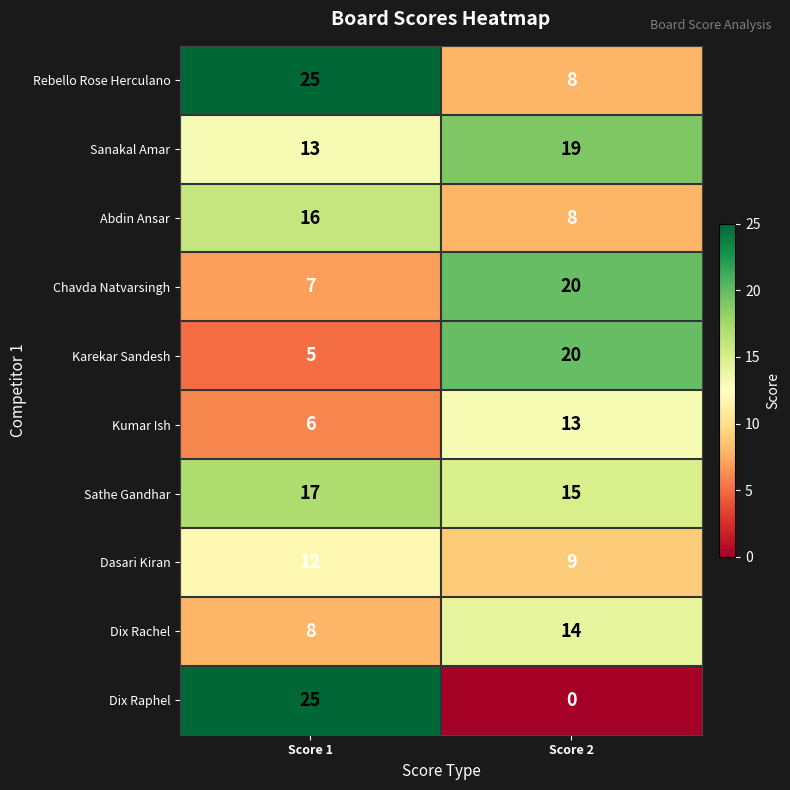

What is the sum of all Dix Raphel values?

25